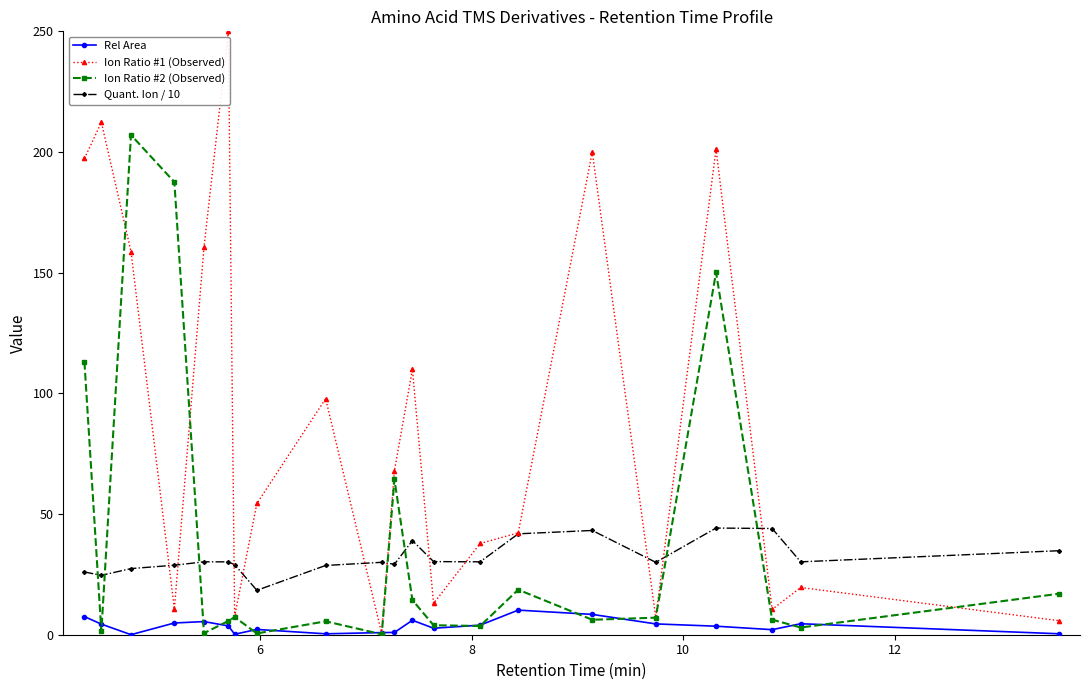

What is the value of the Rel Area point at the 15th from the left?

10.2